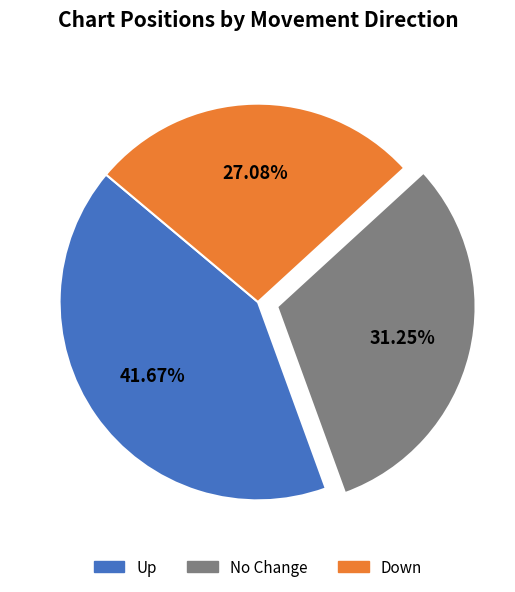

Is there any slice that represents more than half of the pie?

No